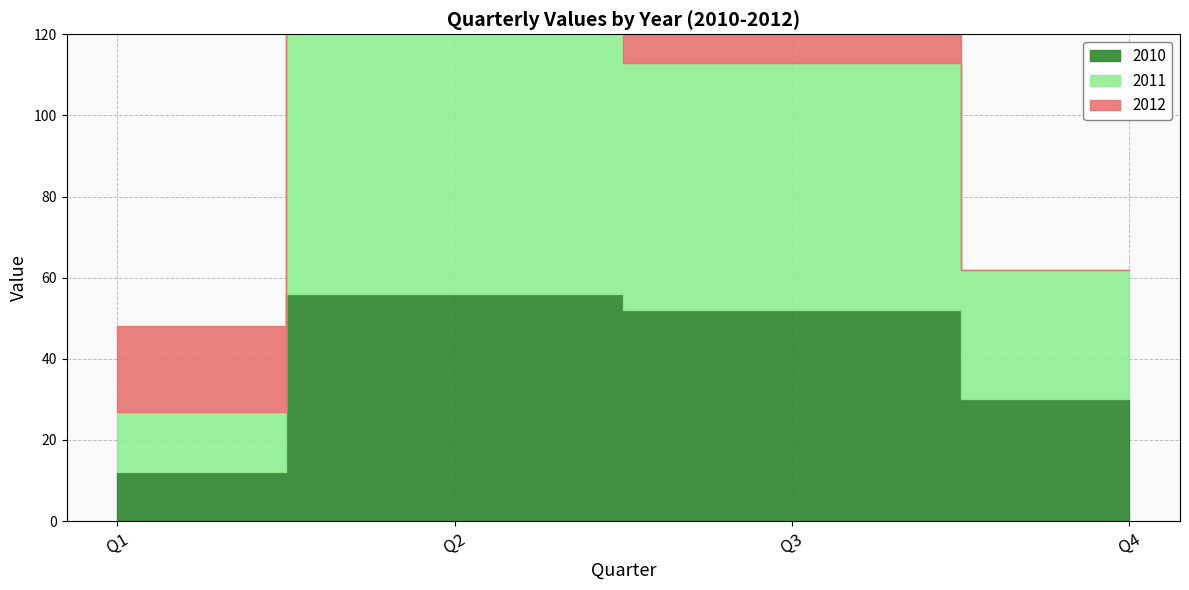

The 2011 series shows 32 at Q4. True or false?

True